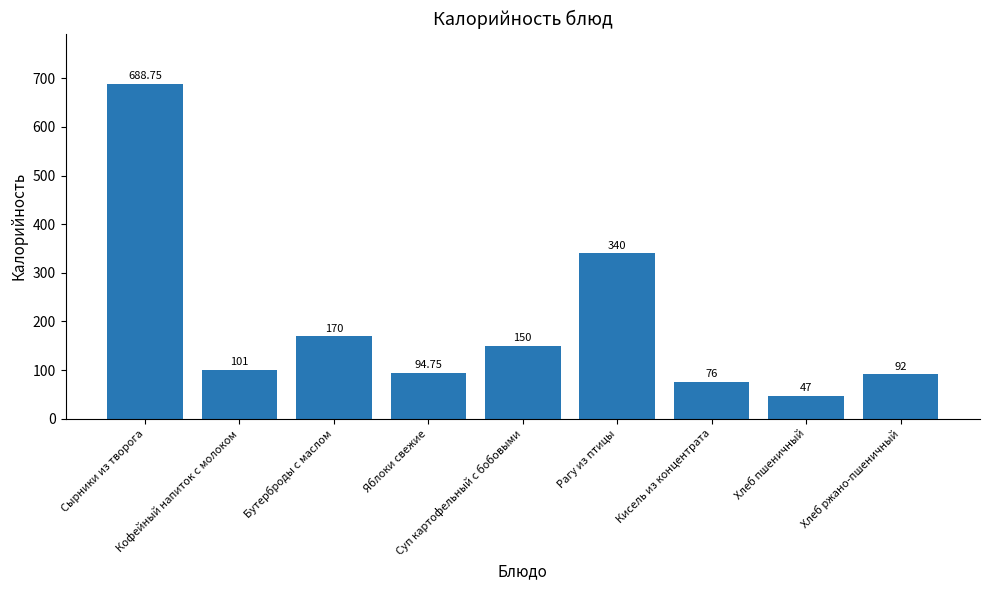

Which has a higher value, Рагу из птицы or Хлеб ржано-пшеничный?

Рагу из птицы